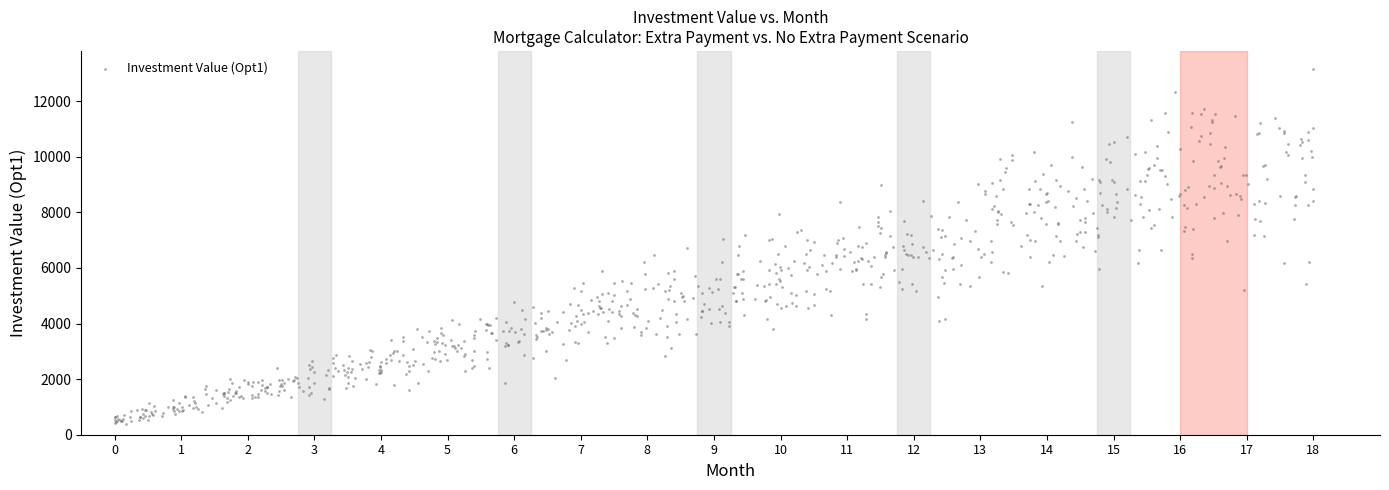

What is the range of Y values (max minus min)?

12771.5